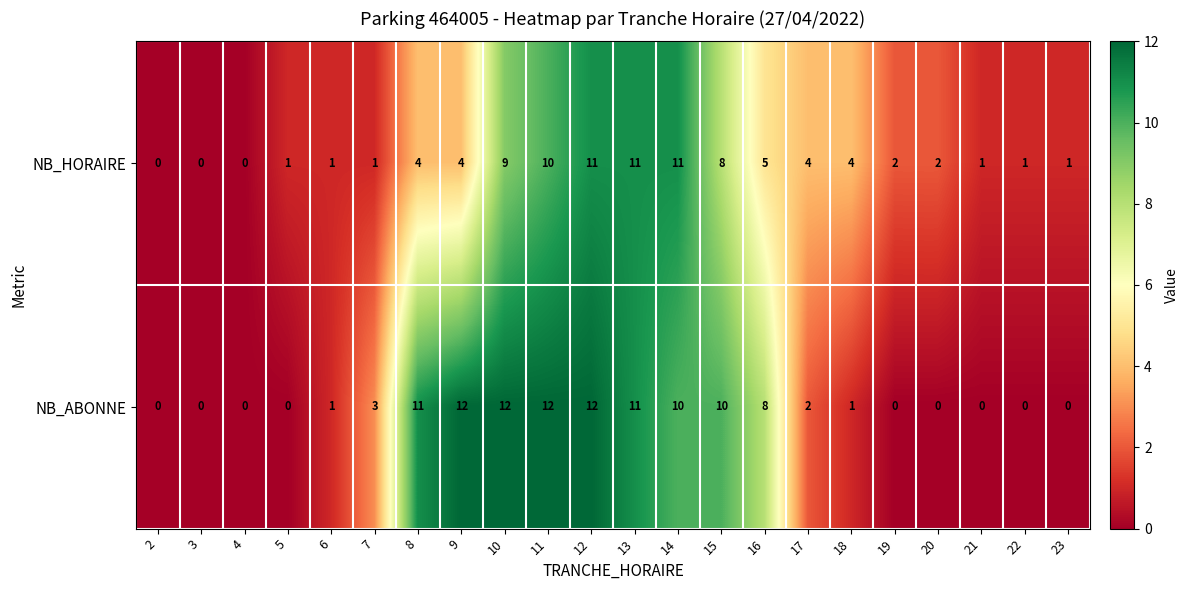

Between 7 and 13, which series saw the biggest shift?

NB_HORAIRE